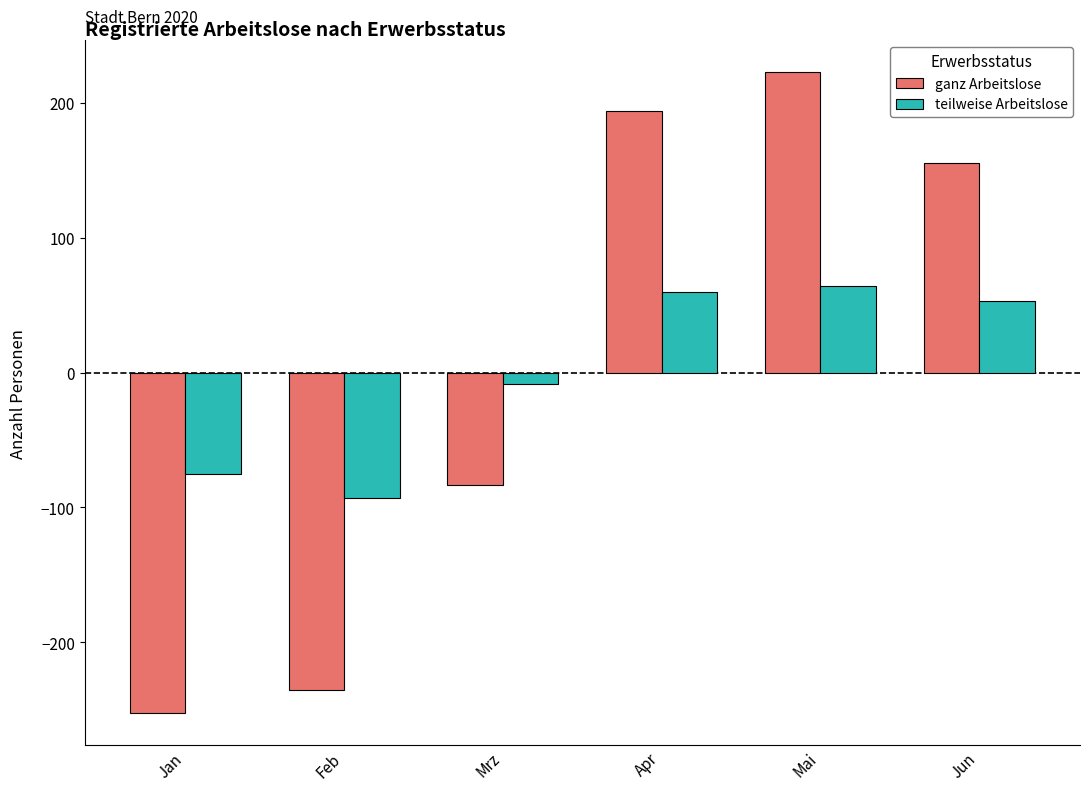

Reading left to right, what are all the values shown in this chart?

ganz Arbeitslose: -252.5	-235.5	-83.5	193.5	222.5	155.5
teilweise Arbeitslose: -75.2	-93.2	-8.2	59.8	63.8	52.8